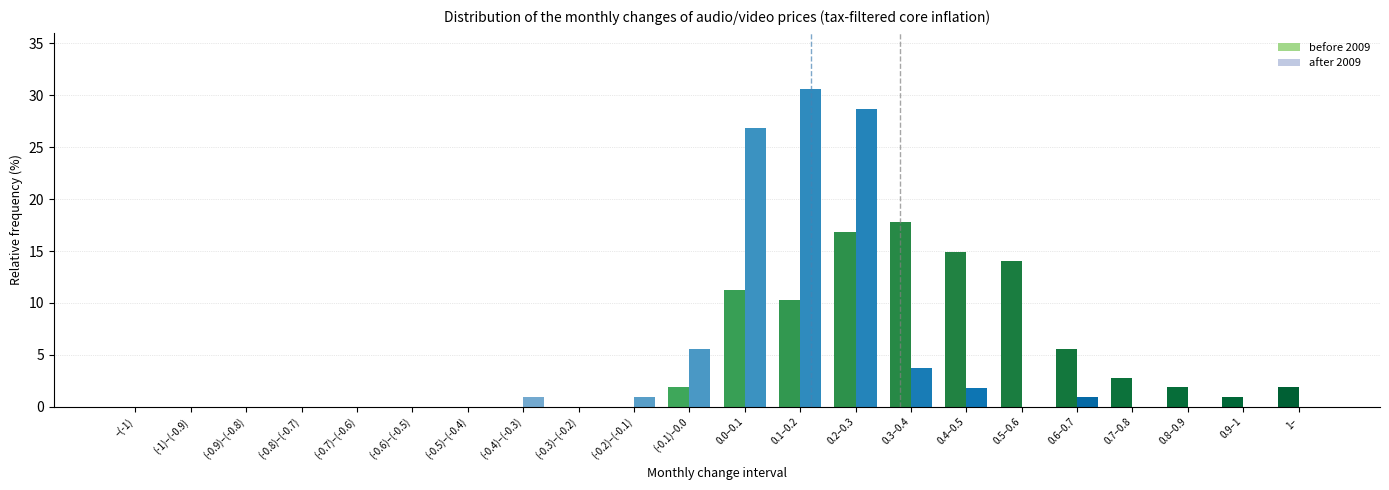

How many categories are shown in the chart?

22